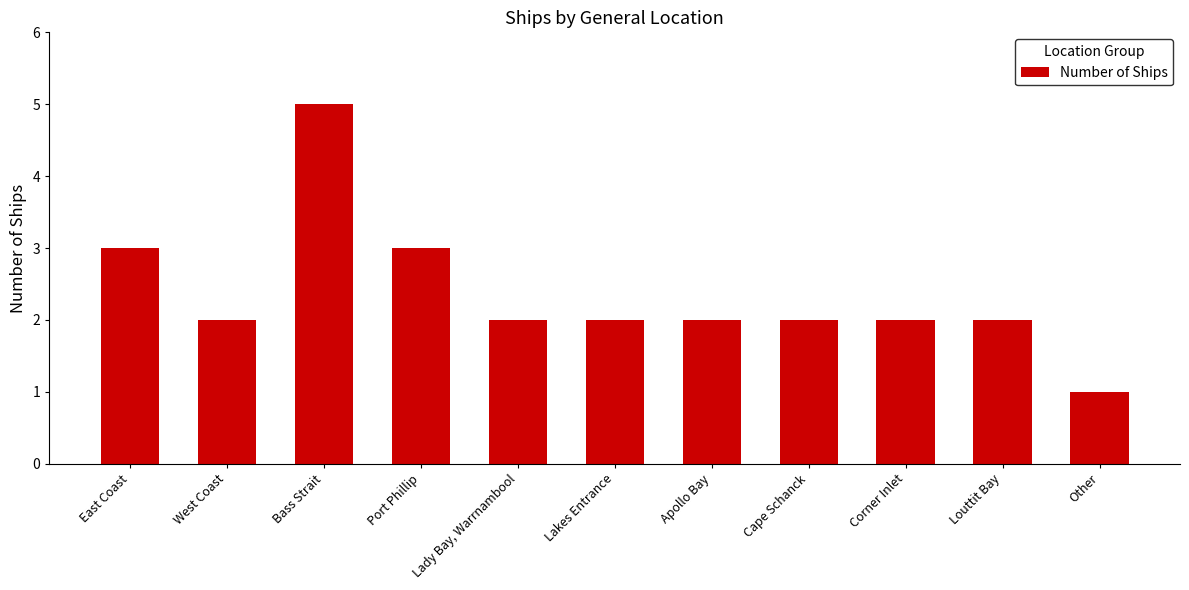

How many bars are there in total?

11